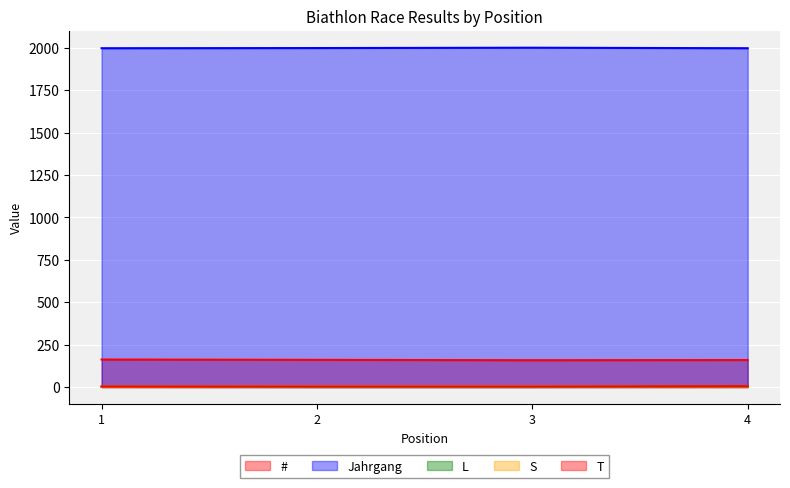

True or false: L and S cross at least once.

False